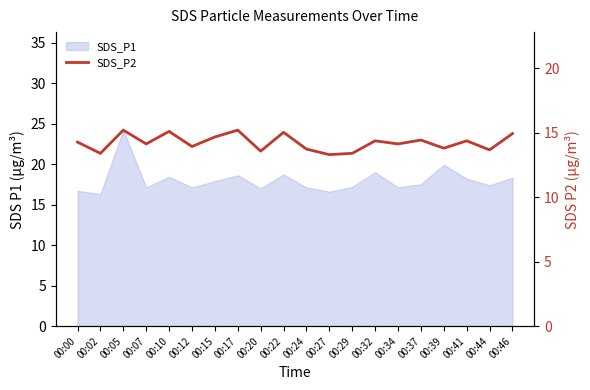

Which category has the highest value across all series?

00:05